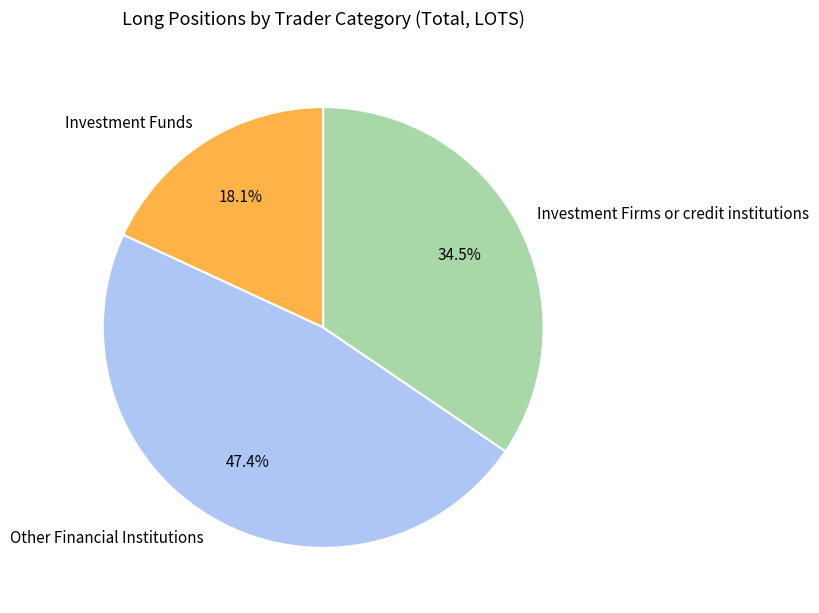

To the nearest percent, what is the average slice percentage?

33%